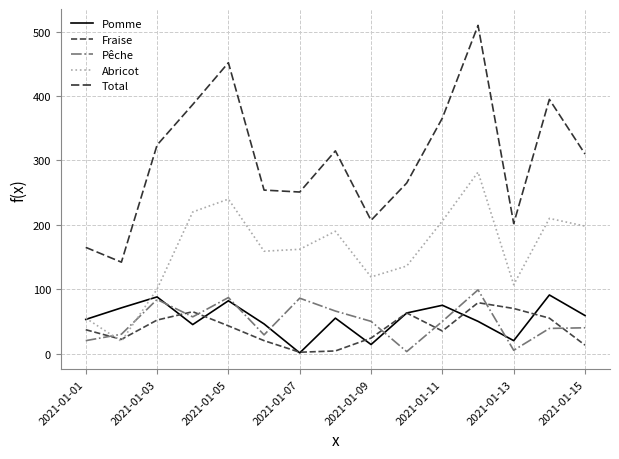

What is the difference between the maximum and minimum values in the Abricot series?

263